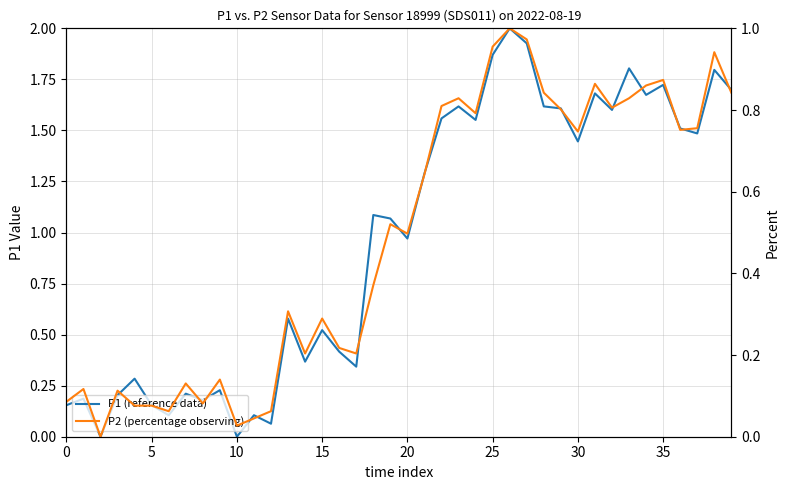

What is the total value across all series at 12?

0.1